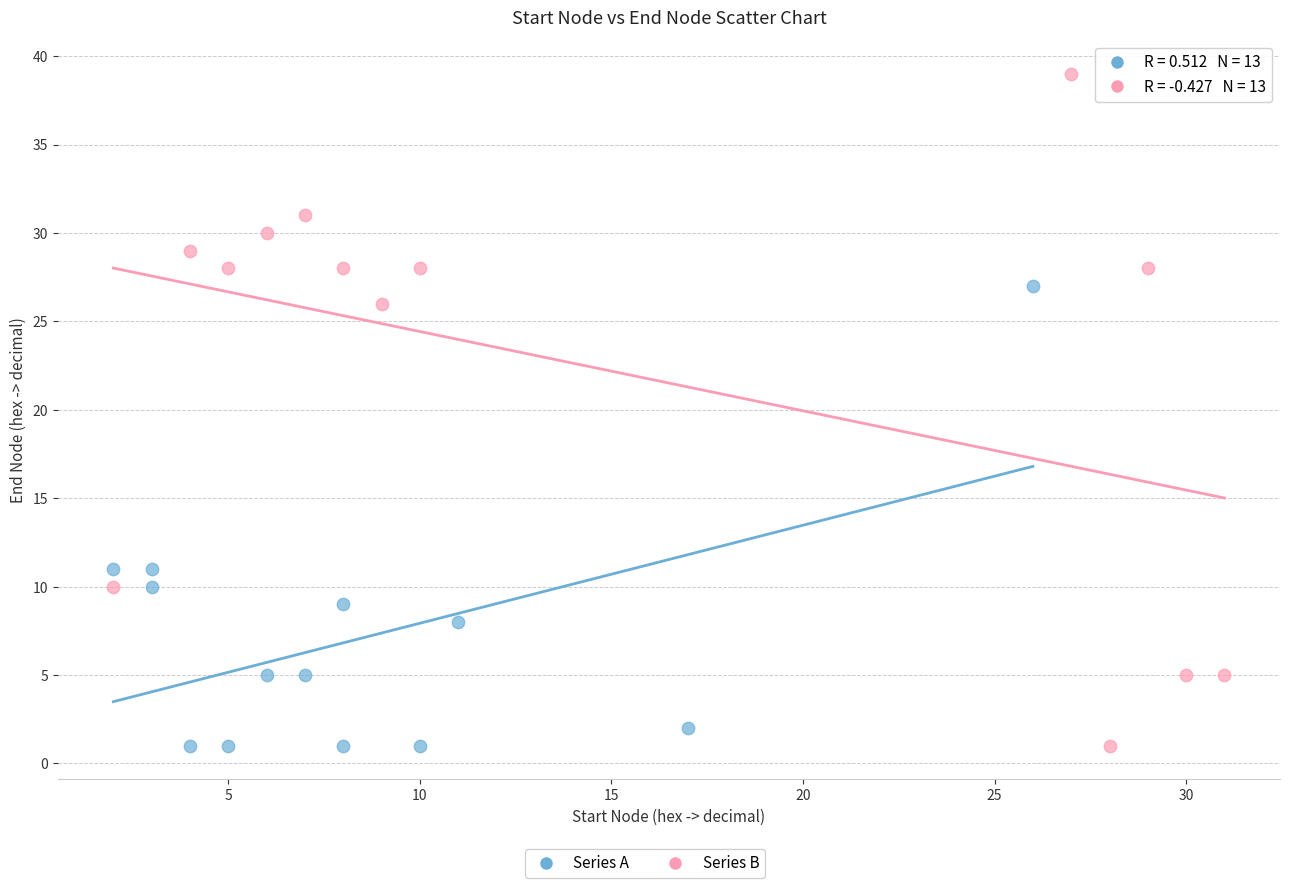

Which series contains the highest Y value?

Series B